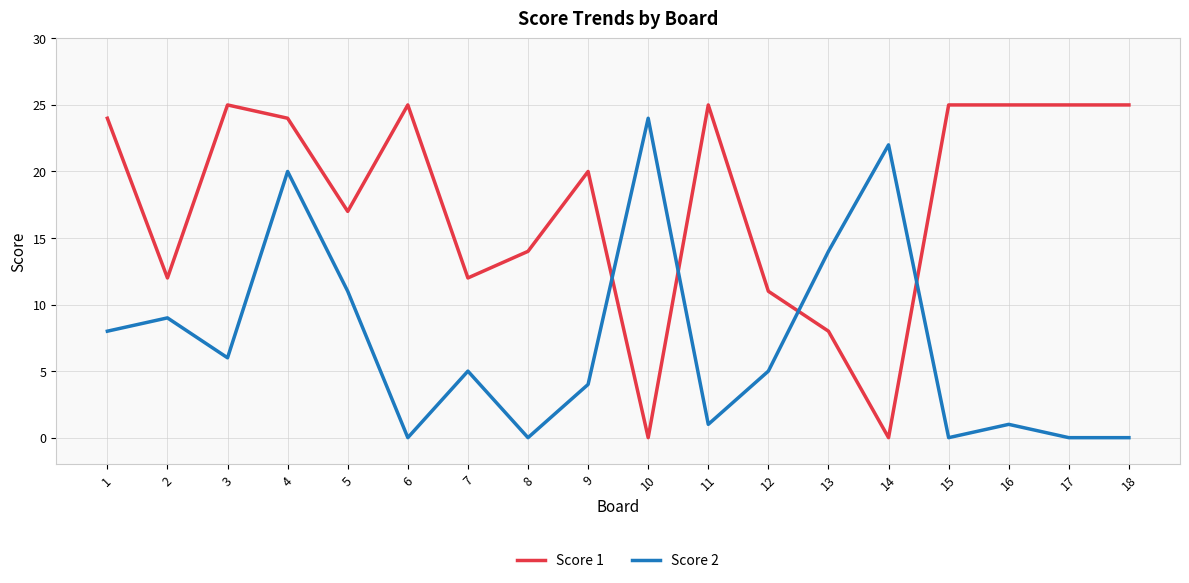

Which series ends up on top after the final intersection of Score 1 and Score 2?

Score 1